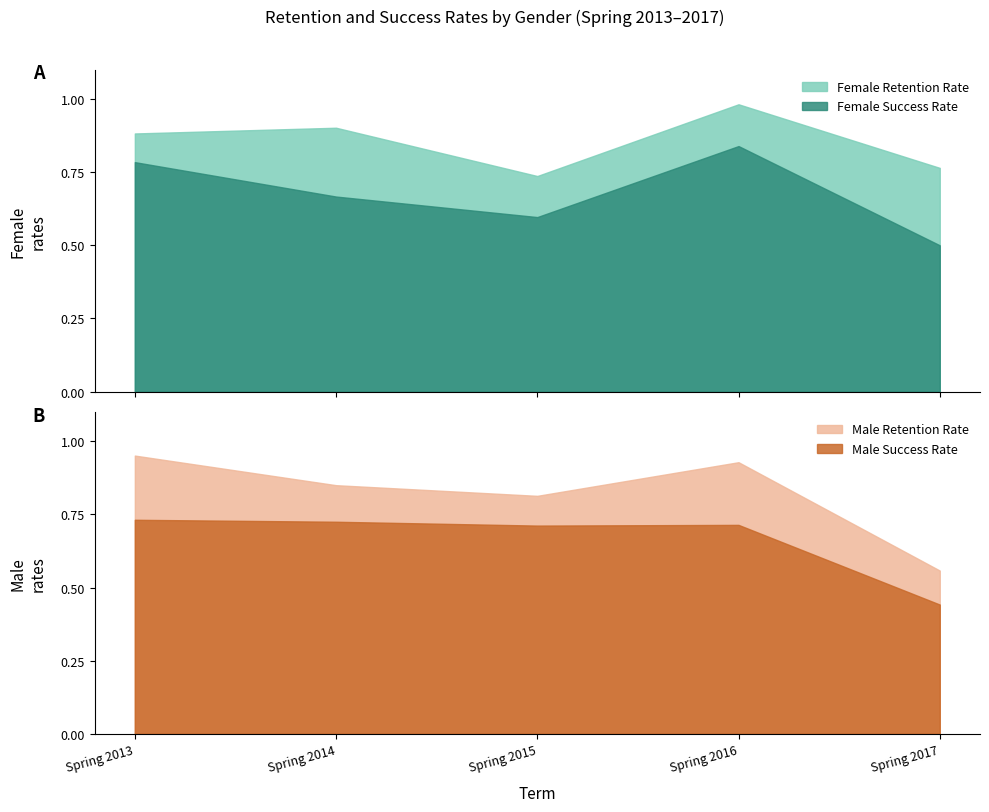

Which label corresponds to the largest value in the chart?

Spring 2016